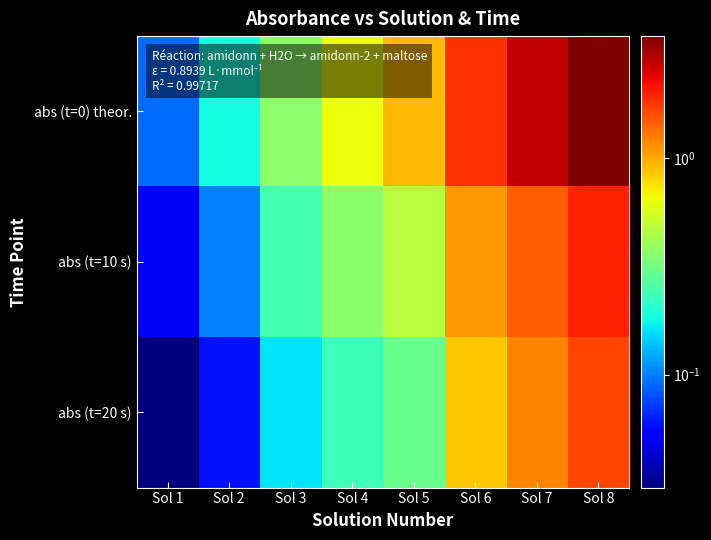

Which category has the lowest value across all series?

Sol 1